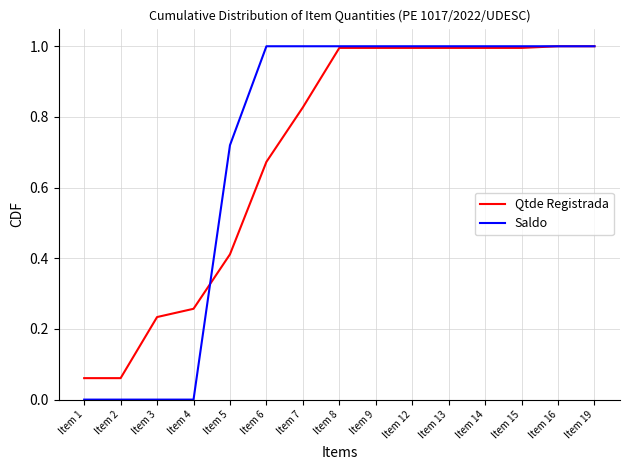

Which series changed the most between Item 6 and Item 16?

Qtde Registrada